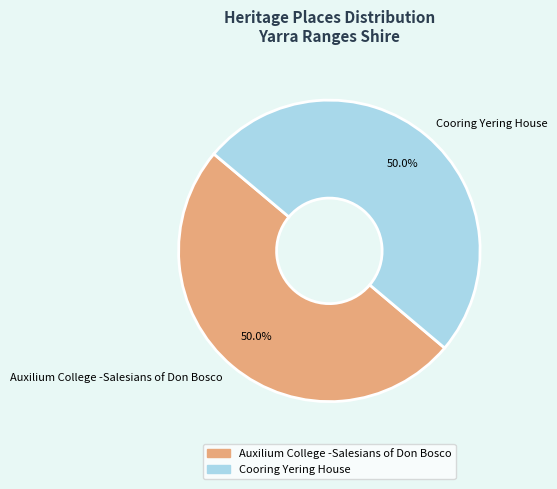

Approximately how many times larger is the value at Cooring Yering House compared to Auxilium College -Salesians of Don Bosco?

1.0